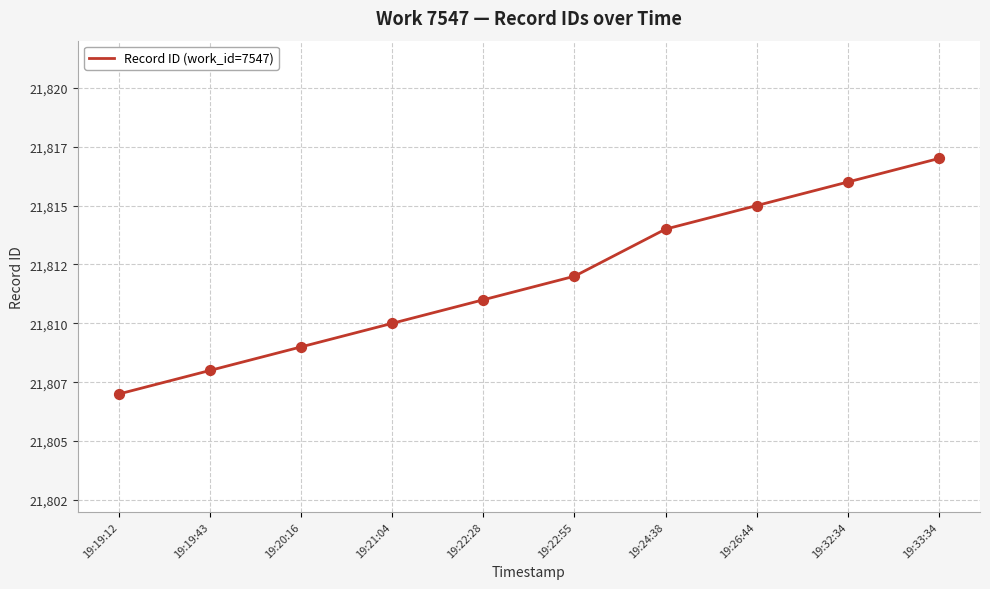

Which has a higher value, 19:26:44 or 19:22:28?

19:26:44